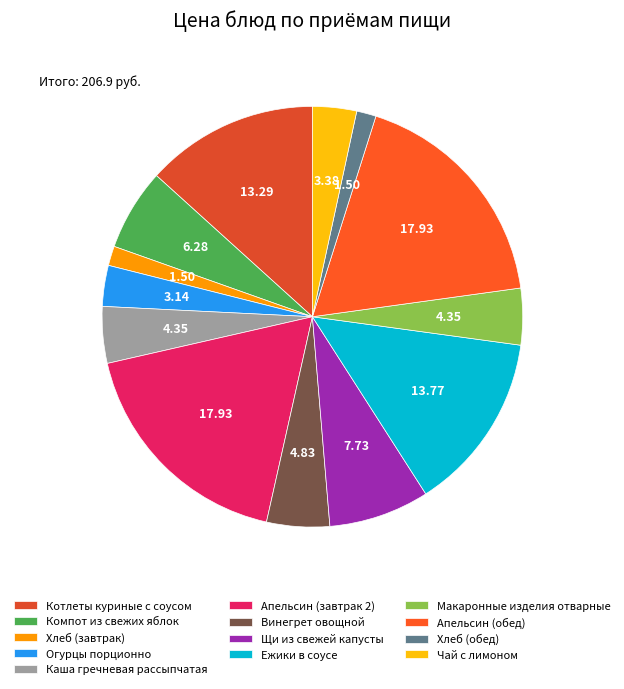

Rank the categories by value from lowest to highest.

Хлеб (завтрак), Хлеб (обед), Огурцы порционно, Чай с лимоном, Каша гречневая рассыпчатая, Макаронные изделия отварные, Винегрет овощной, Компот из свежих яблок, Щи из свежей капусты, Котлеты куриные с соусом, Ежики в соусе, Апельсин (завтрак 2), Апельсин (обед)